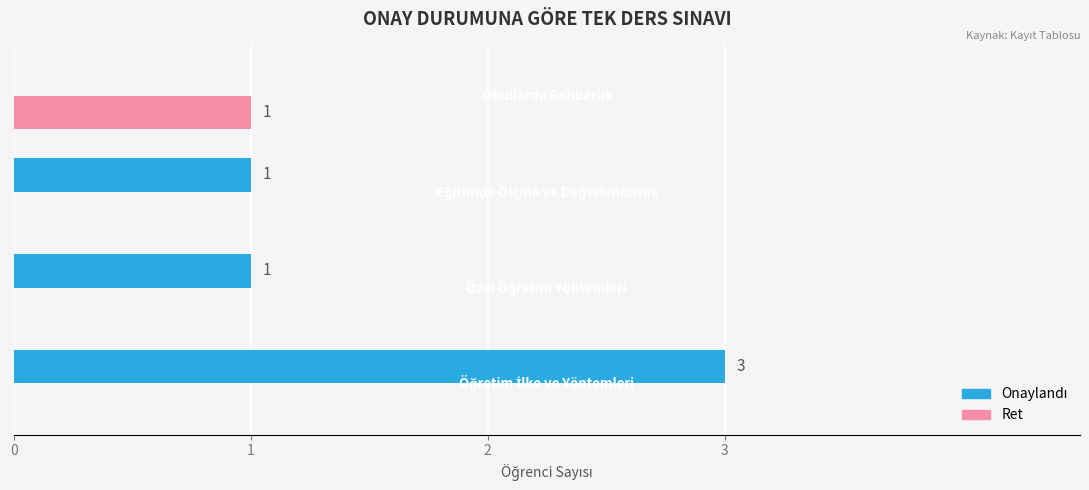

What is the greatest value displayed?

3